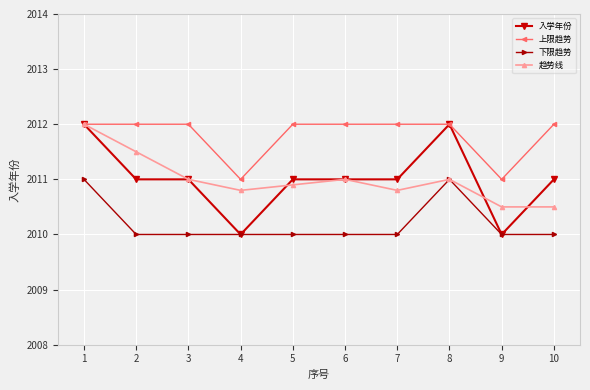

True or false: 下限趋势 and 上限趋势 cross at least once.

False